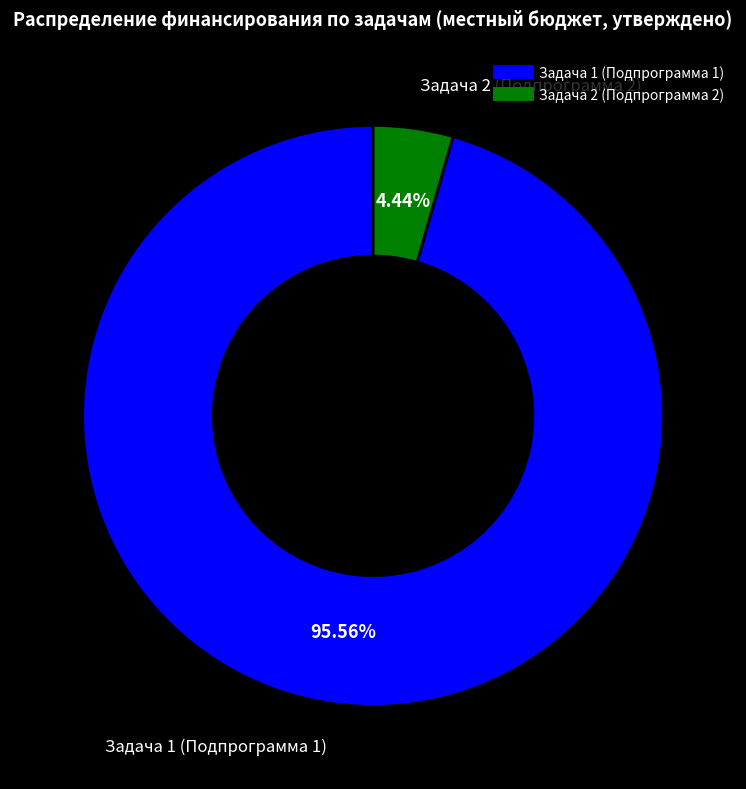

What is the ratio of the value at Задача 1 (Подпрограмма 1) to the value at Задача 2 (Подпрограмма 2)?

21.5